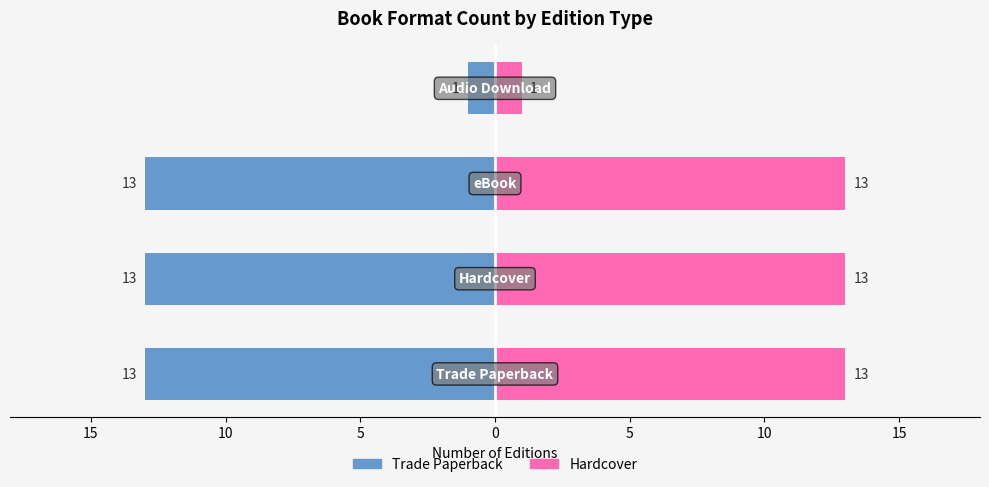

Reading left to right, list all the values displayed in this chart.

Trade Paperback: -13	-13	-13	-1
Hardcover: 13	13	13	1